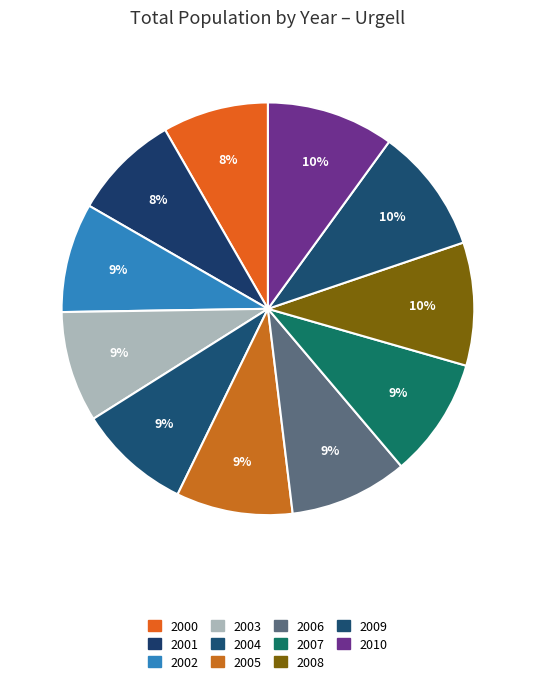

How many segments does this pie chart have?

11